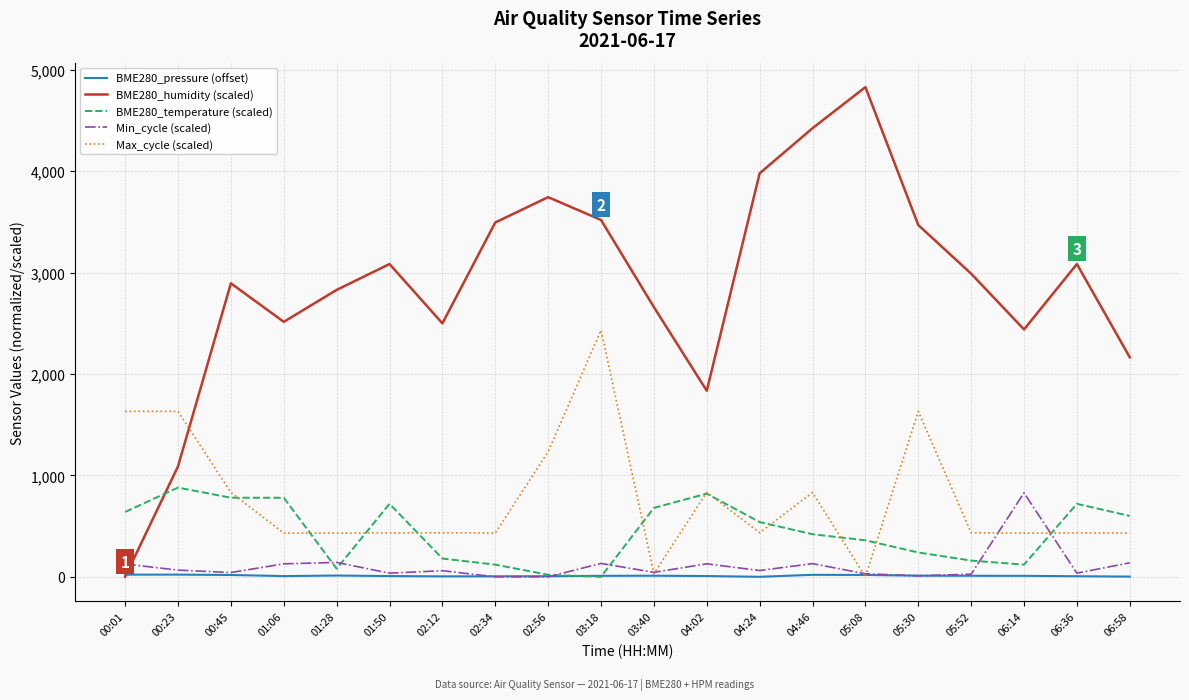

Which series has the widest spread of values?

BME280_humidity (scaled)